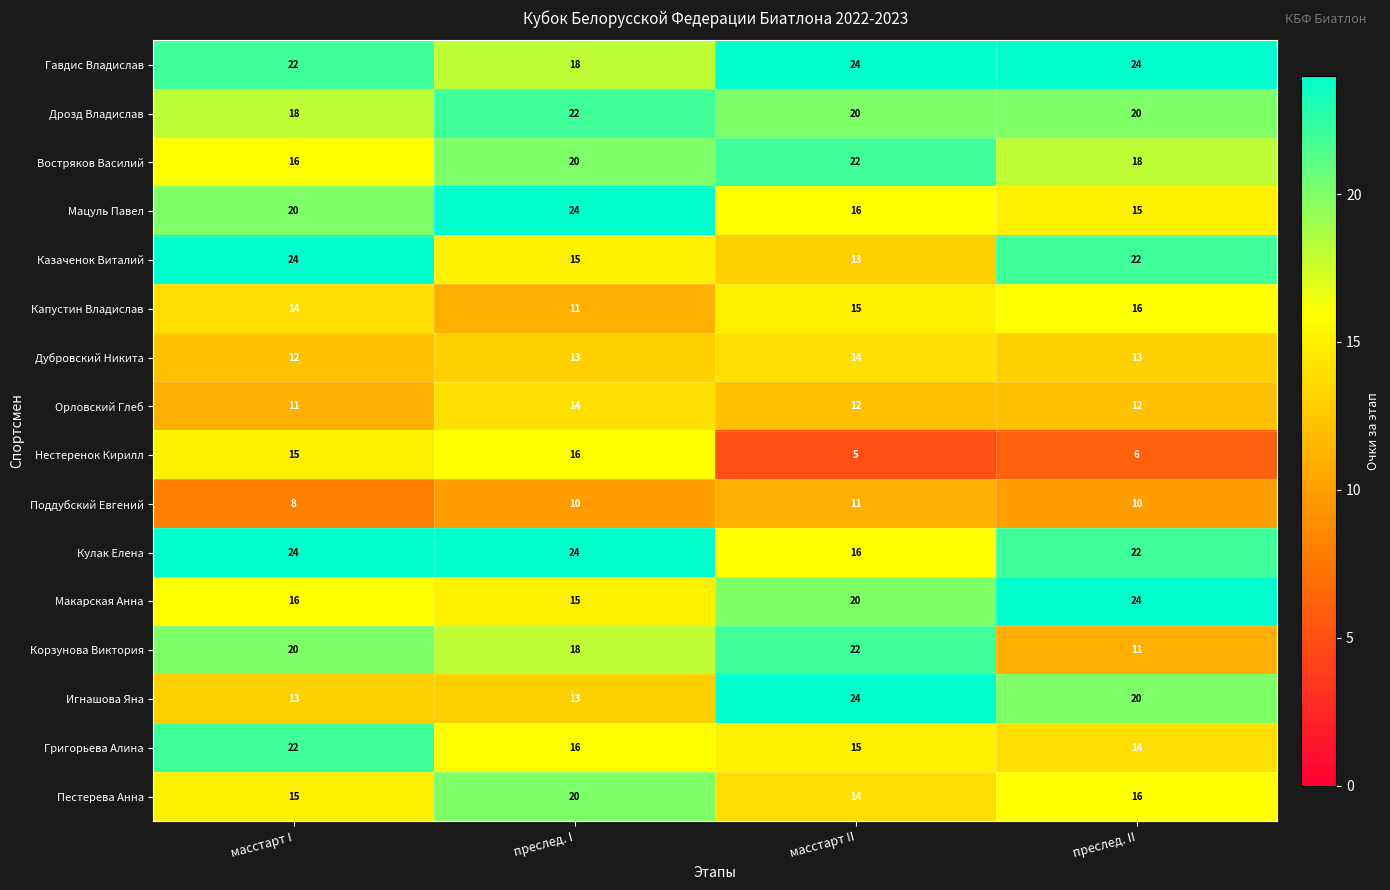

The Мацуль Павел series shows 6 at преслед. I. True or false?

False